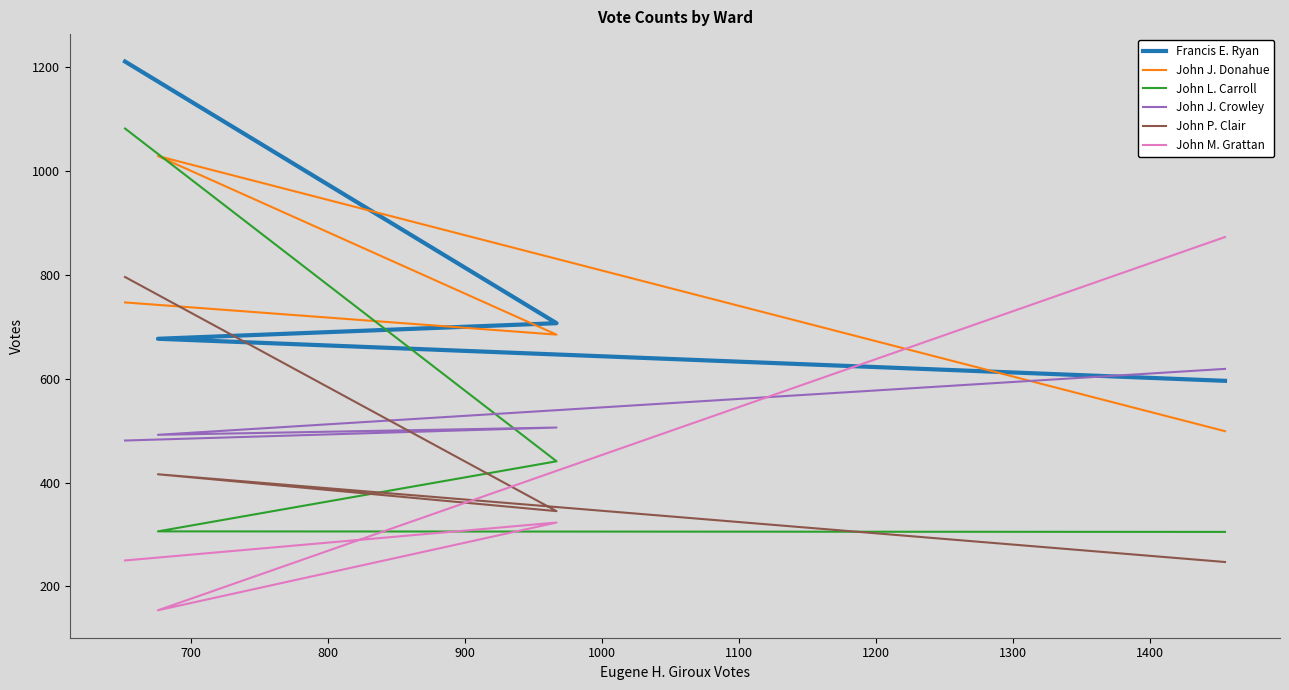

How many lines are shown in the chart?

6